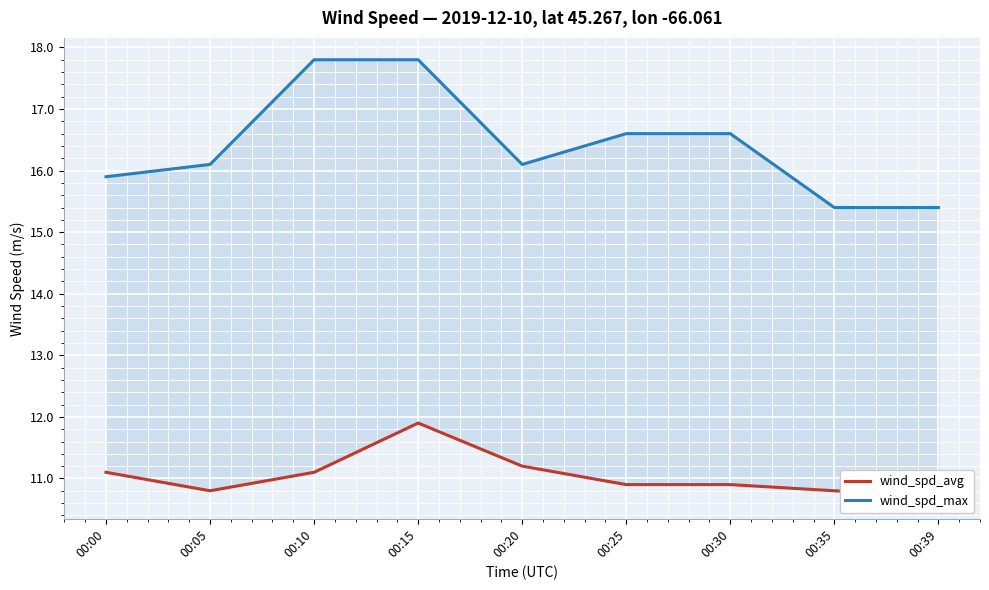

Is it true that wind_spd_avg equals 15.9 at 00:10?

False